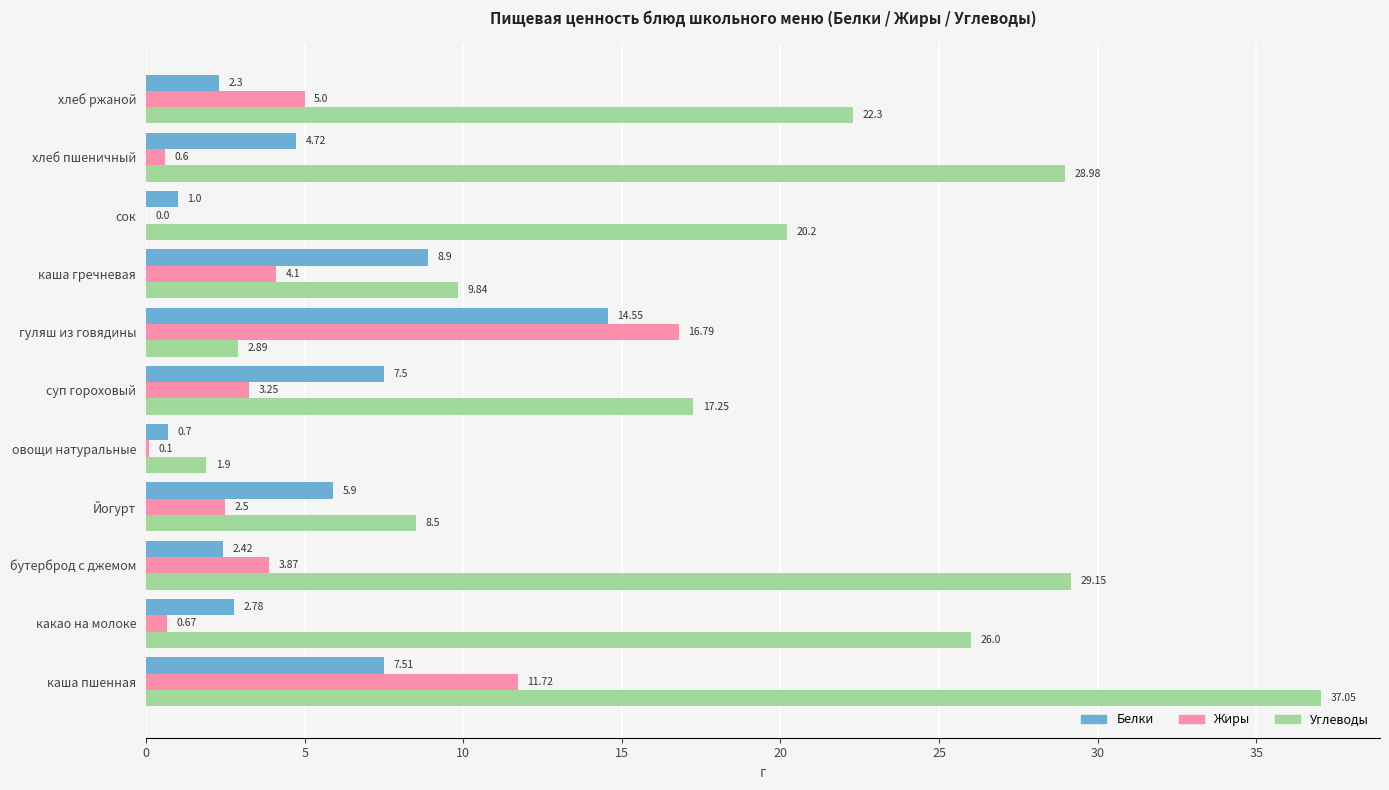

Which category has the highest value in the Жиры series?

гуляш из говядины